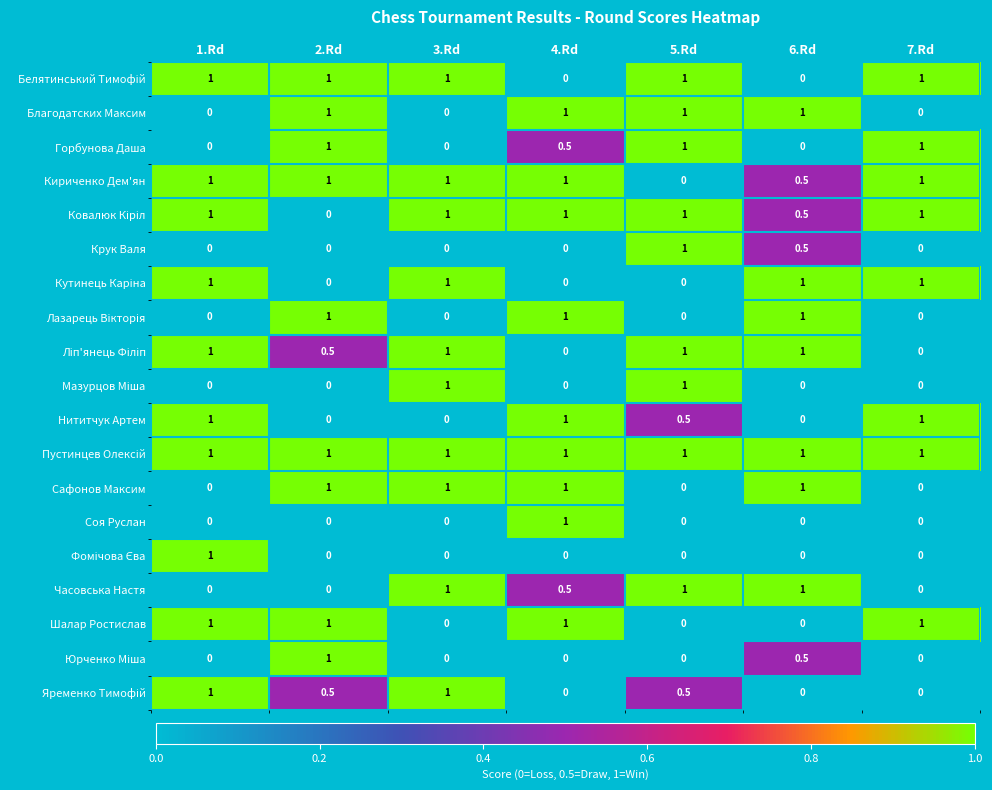

The Крук Валя series shows 0.0 at 4.Rd. True or false?

True